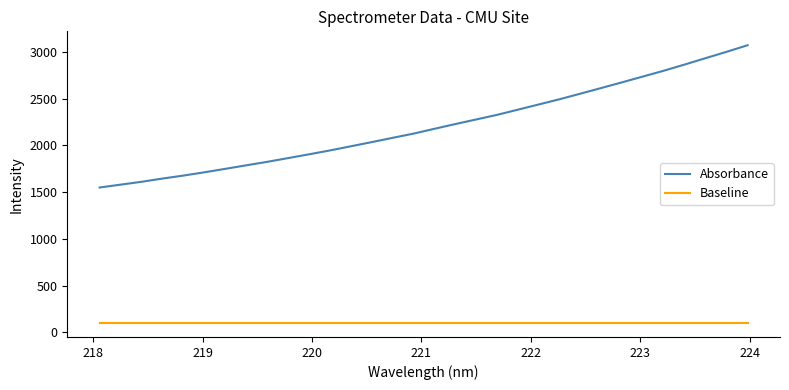

What is the smallest value displayed?

100.0